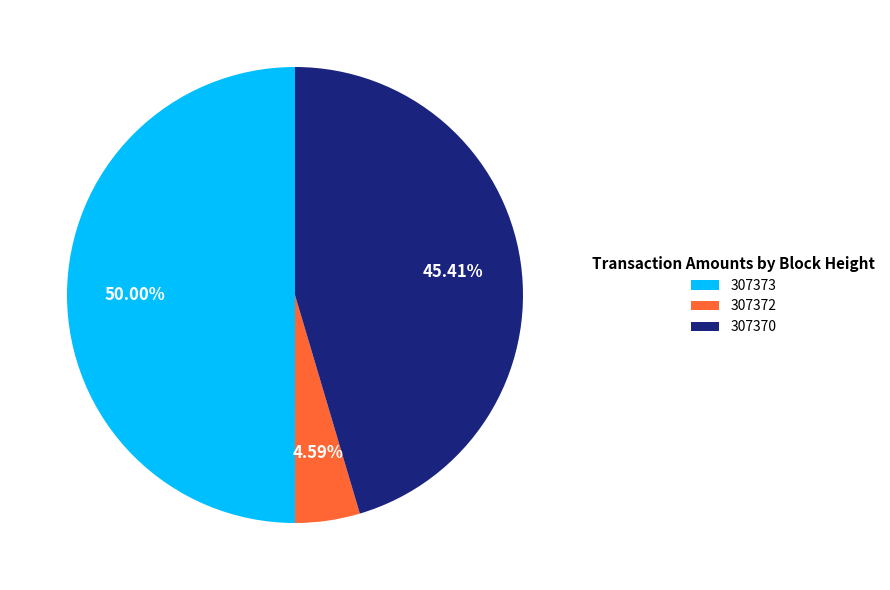

Does 307372 represent more than half of the total?

No